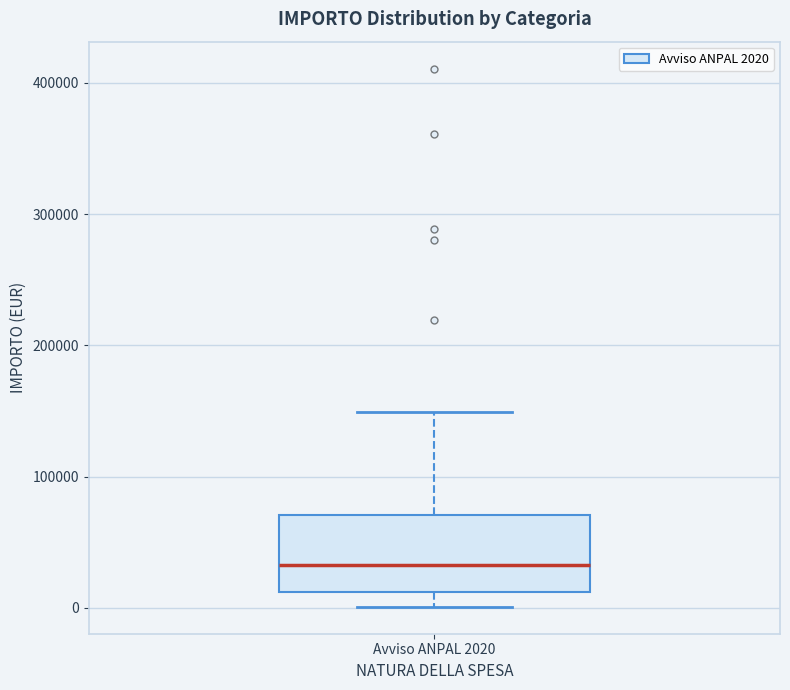

Where is the upper edge of the box for Avviso ANPAL 2020 on the y-axis? The values are not printed on the chart, so give them approximately, as read against the axis.

70000